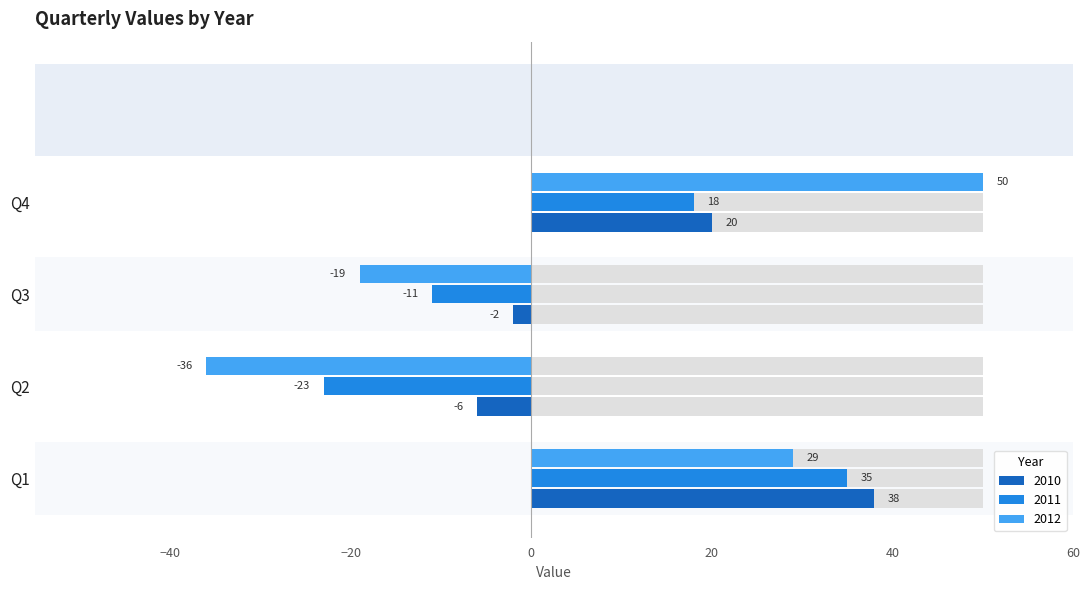

Are the bars grouped side by side (vs. stacked)?

Yes